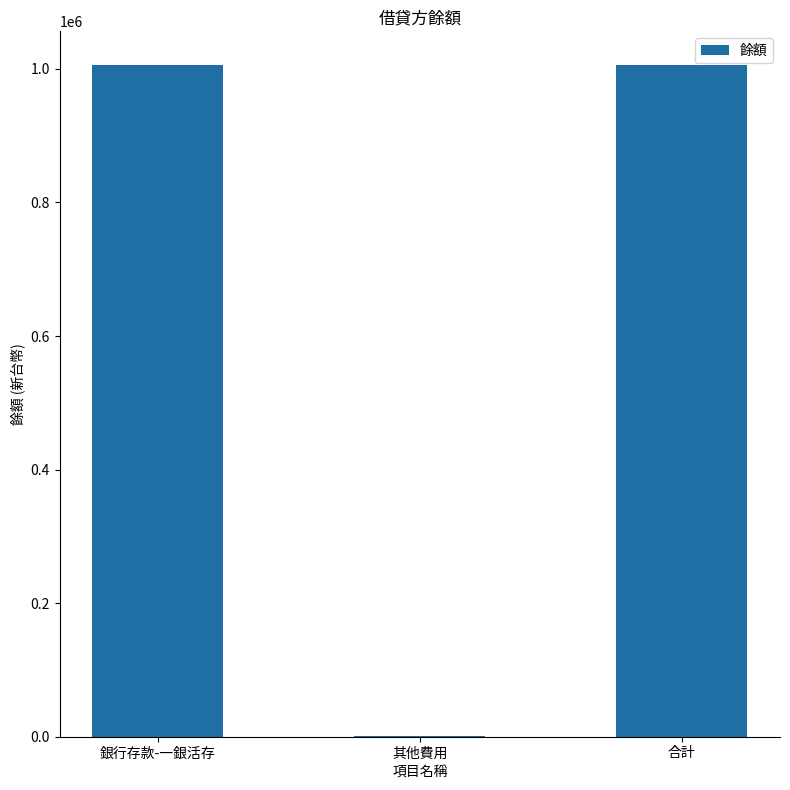

What is the greatest value displayed?

1006000